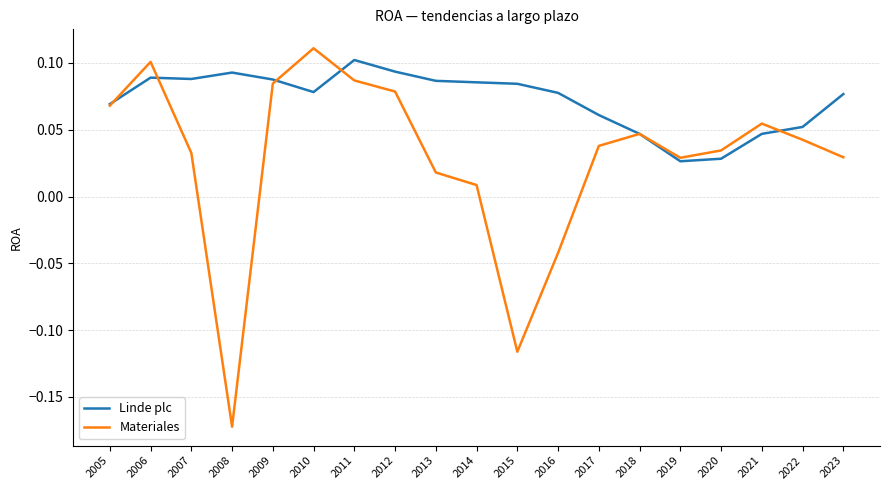

The value of Materiales at 2021 is 0.1. True or false?

True